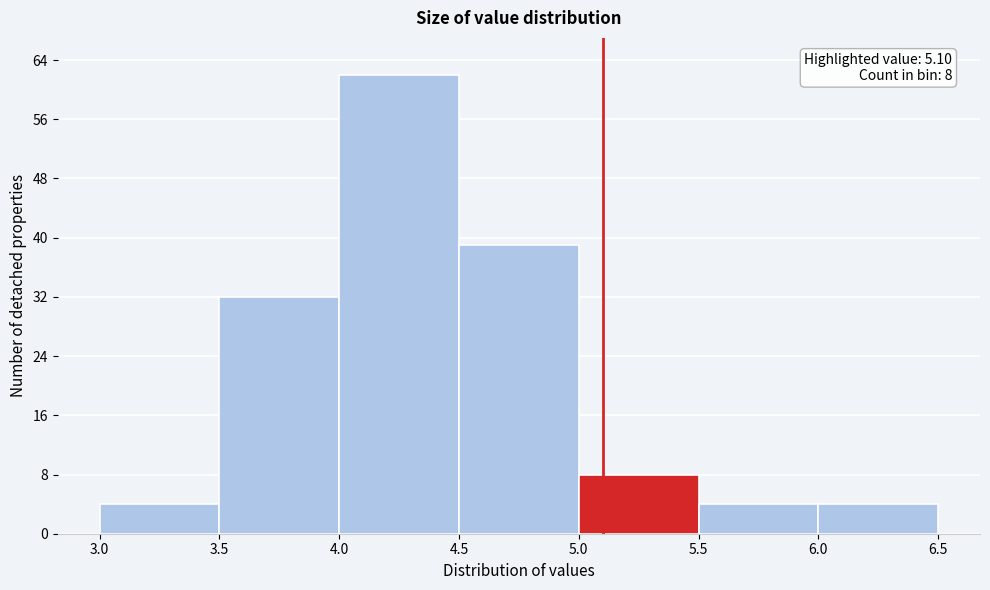

Which range on the x-axis has the tallest bar?

4.0 to 4.5